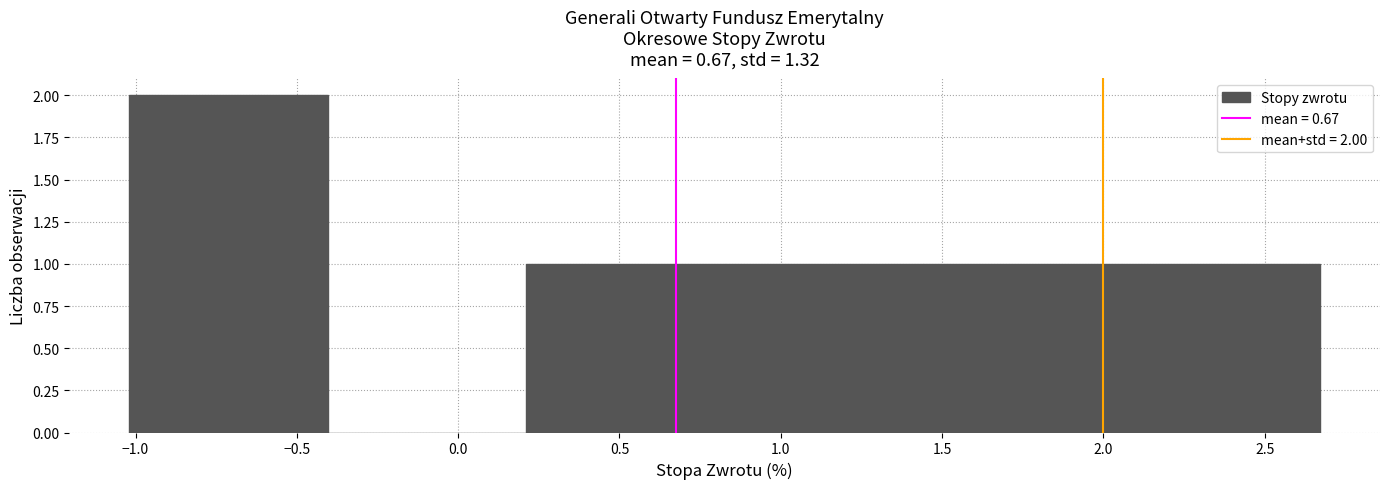

Which range on the x-axis has the tallest bar?

-1.00 to -0.40